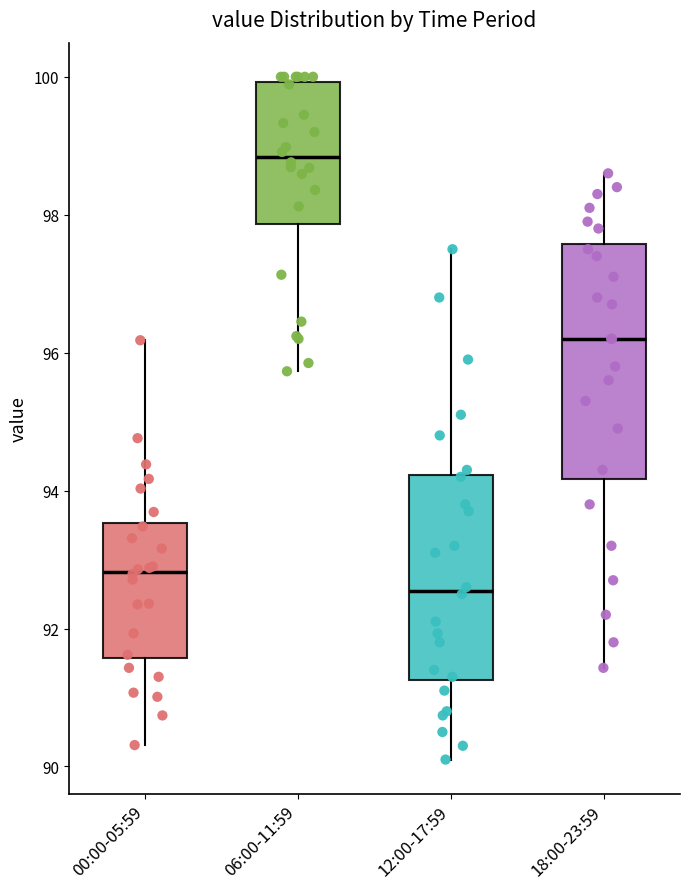

Reading left to right, transcribe this box plot: for each box, give where its median line is, the range the box spans, and where its two whiskers end, as read against the y-axis. The values are not printed on the chart, so give them approximately, as read against the axis.

00:00-05:59: median 92.8, box 91.6 to 93.6, whiskers 90.4 to 96.2
06:00-11:59: median 98.8, box 97.8 to 100.0, whiskers 95.8 to 100.0 (just above the box's upper edge)
12:00-17:59: median 92.6, box 91.2 to 94.2, whiskers 90.2 to 97.6
18:00-23:59: median 96.2, box 94.2 to 97.6, whiskers 91.4 to 98.6